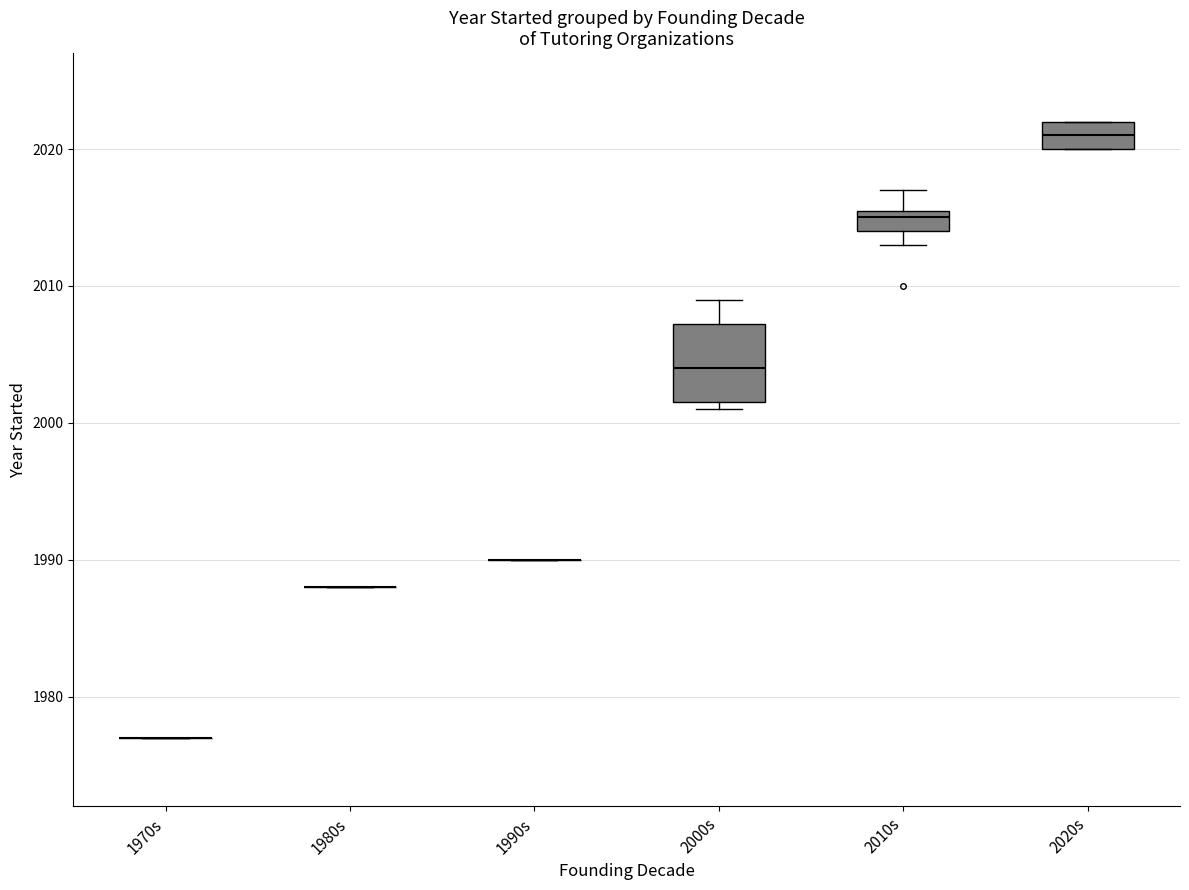

Where does the upper whisker of the box for 2000s end on the y-axis? The values are not printed on the chart, so give them approximately, as read against the axis.

2009